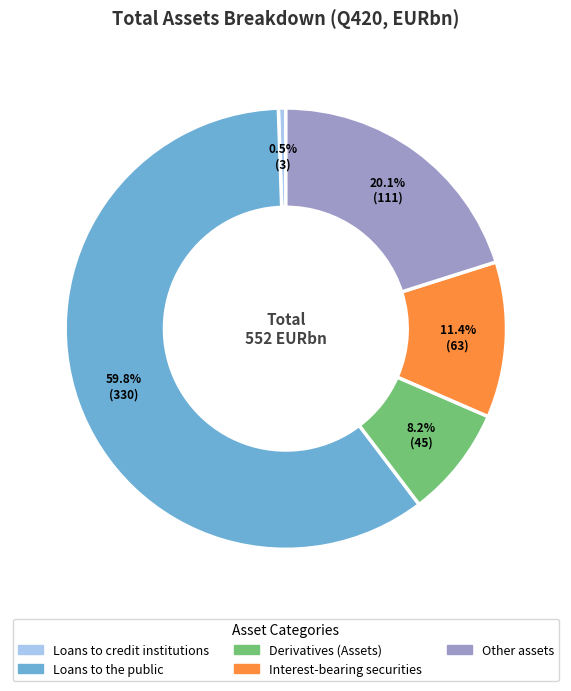

What percentage is the Interest-bearing securities slice, to the nearest percent?

11%